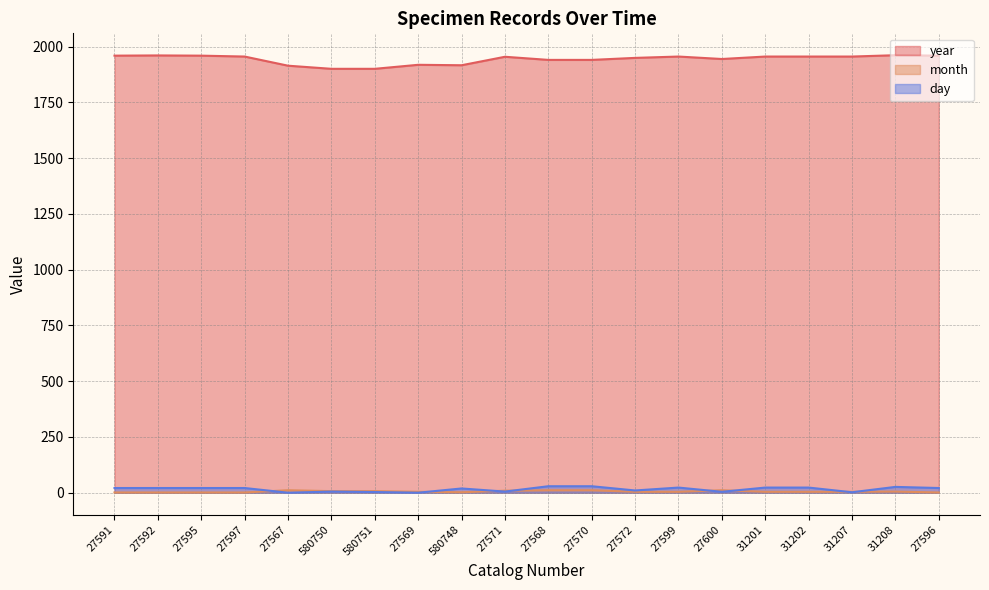

Reading left to right, transcribe all the data shown in this chart.

year: 1959	1960	1959	1955	1914	1900	1900	1918	1916	1954	1940	1940	1949	1955	1944	1955	1955	1955	1961	1959
month: 1	1	1	1	11	7	7	4	2	9	11	11	4	4	11	4	4	4	5	1
day: 21	21	21	21	0	5	3	0	19	5	29	29	10	23	4	23	23	2	26	21